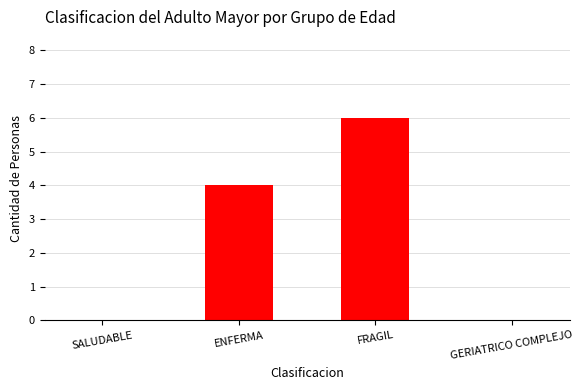

Where is the data nearest to the value 3?

ENFERMA